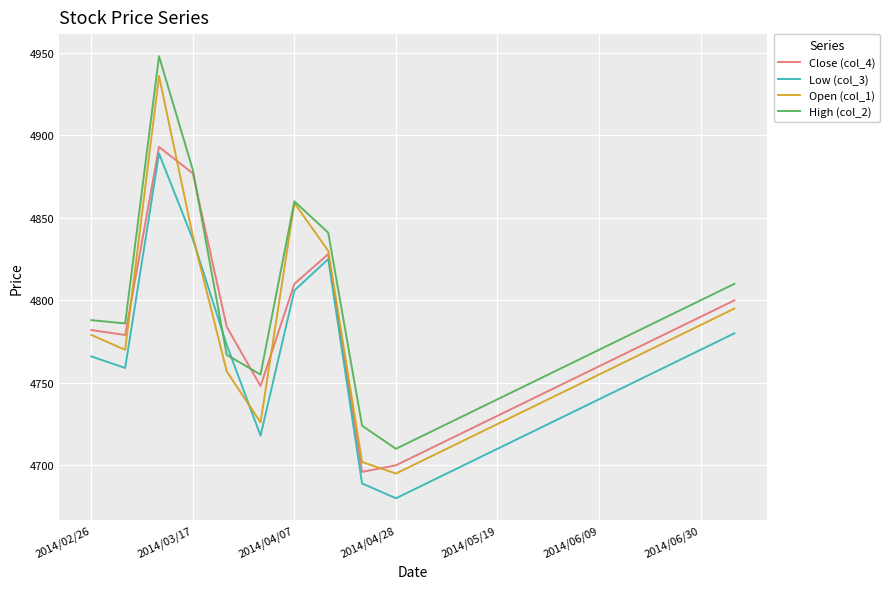

Which series has the largest total across all categories?

High (col_2)